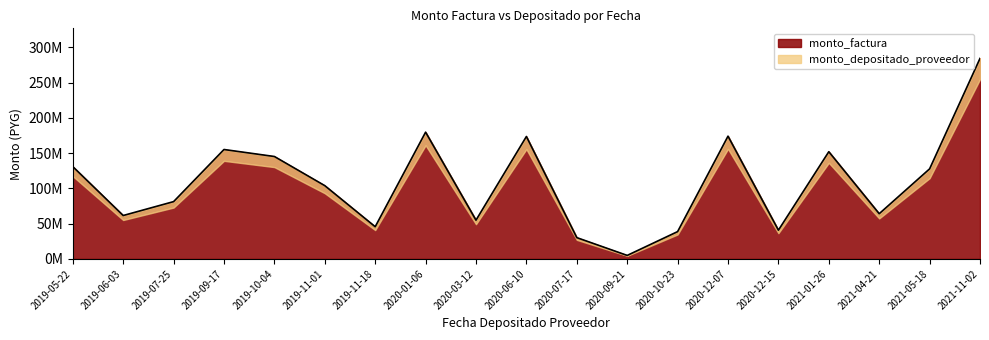

How many distinct data groups are displayed?

2